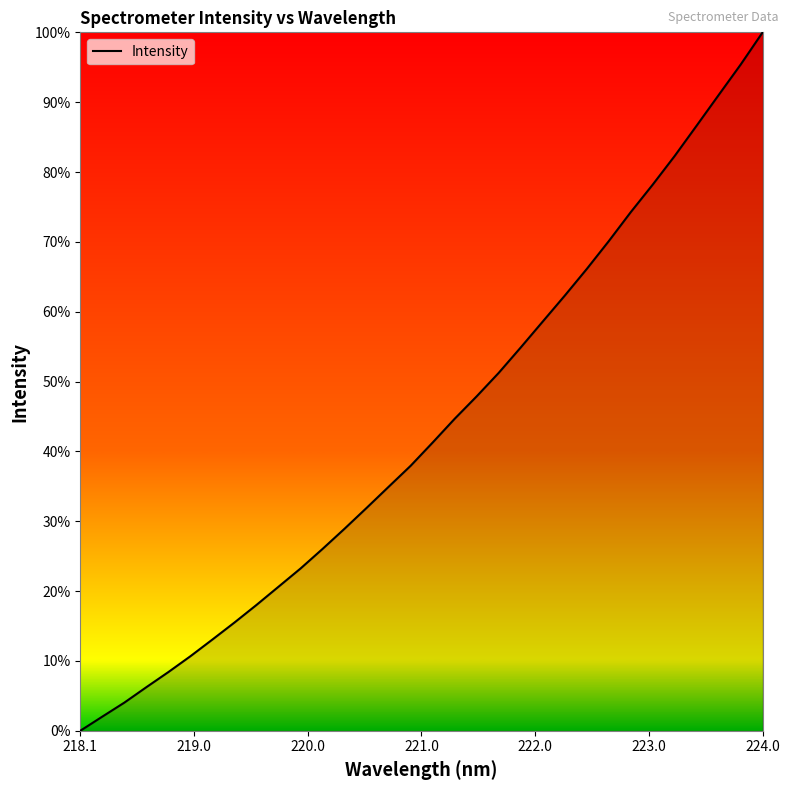

How many values are below 2964?

16